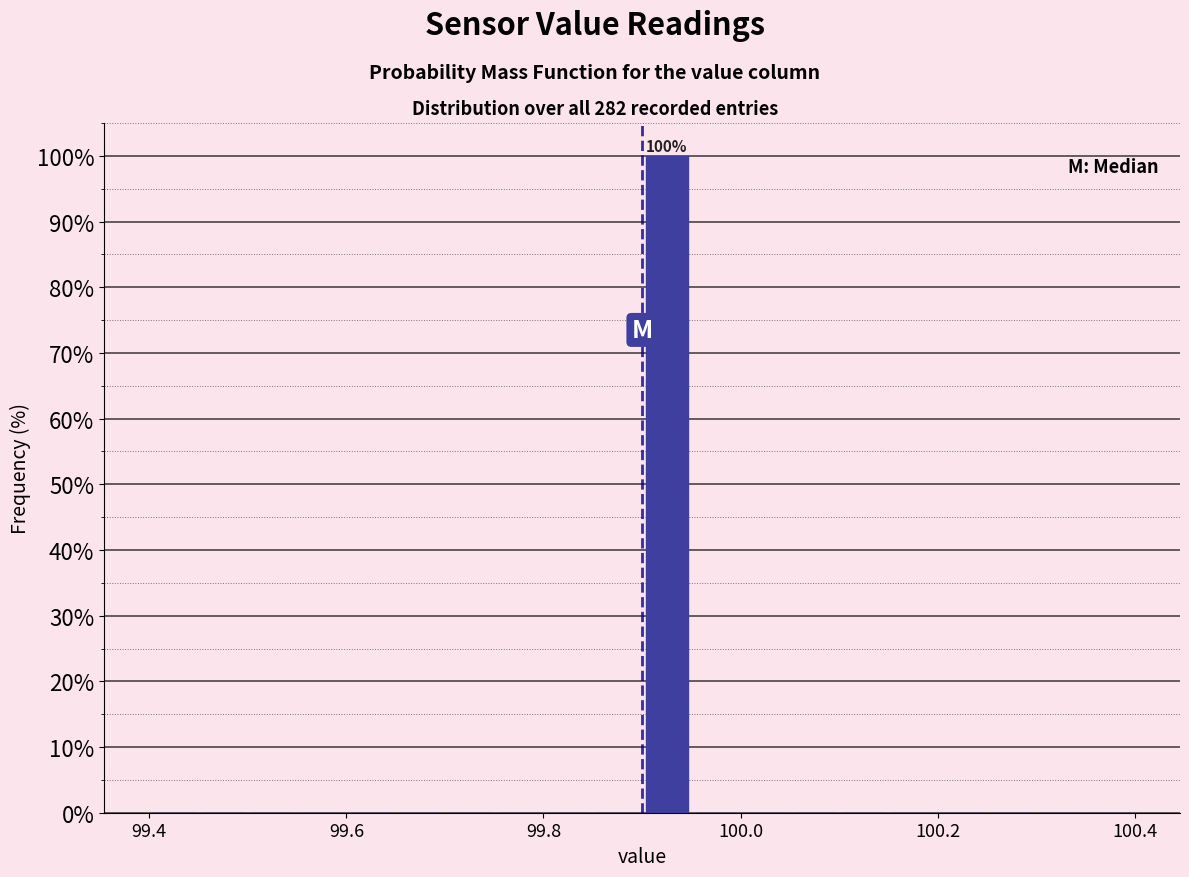

Around what value on the x-axis is the tallest bar? Give the approximate position of its centre, as read against the axis.

99.92